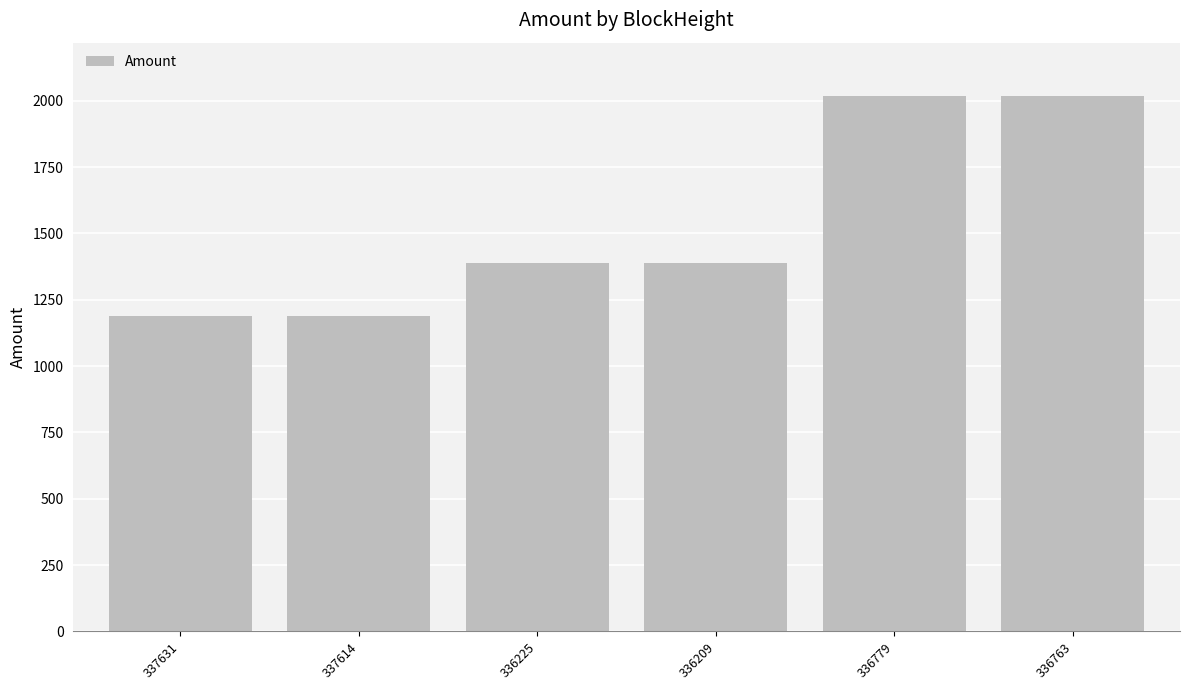

The value at 336209 is 1388.2. True or false?

True